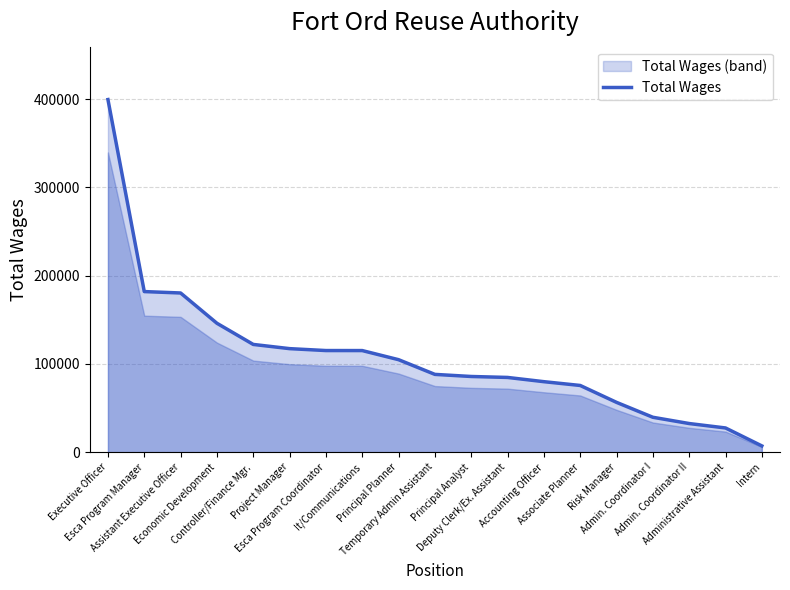

At which category does the chart reach its minimum across all series?

Intern